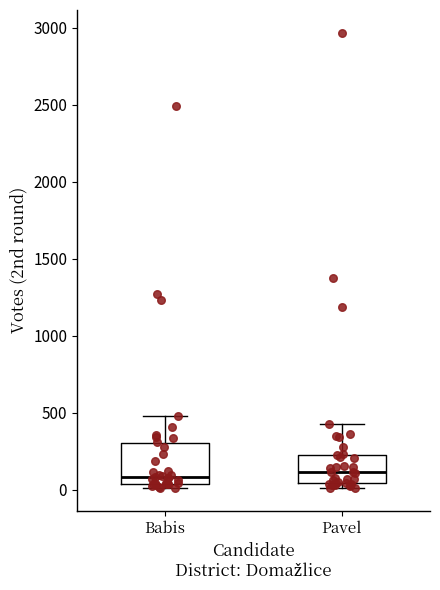

Reading left to right, transcribe this box plot: for each box, give where its median line is, the range the box spans, and where its two whiskers end, as read against the y-axis. The values are not printed on the chart, so give them approximately, as read against the axis.

Babis: median 100, box 50 to 300, whiskers 0 to 500
Pavel: median 100, box 50 to 250, whiskers 0 to 400